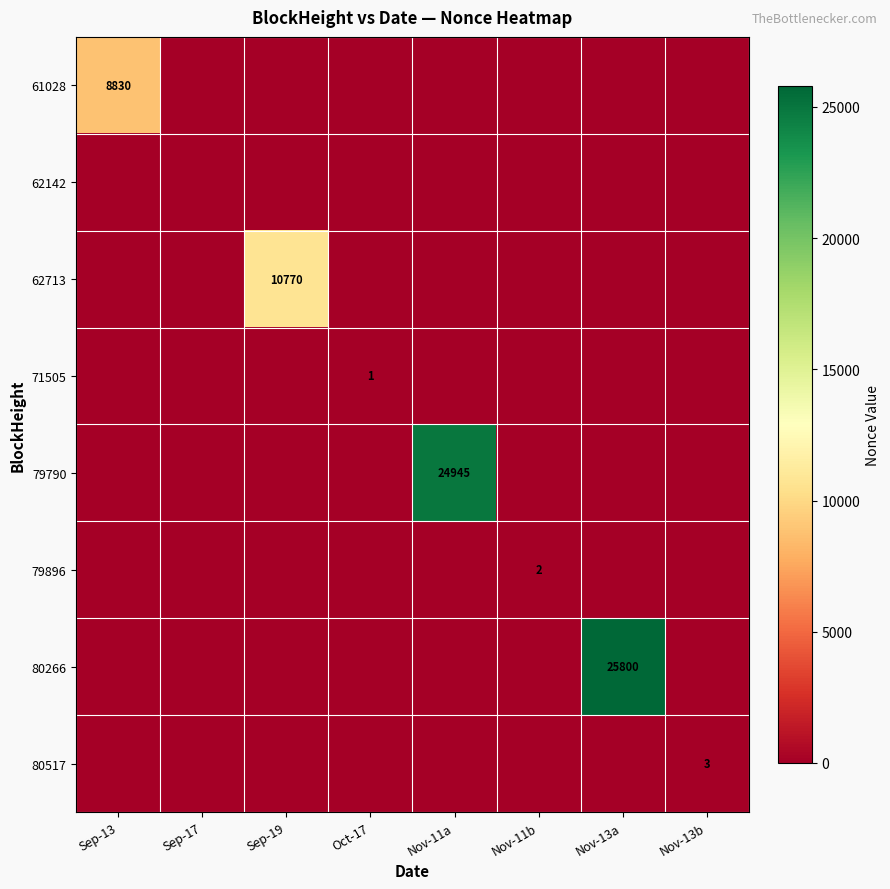

The 71505 series shows 1 at Oct-17. True or false?

True